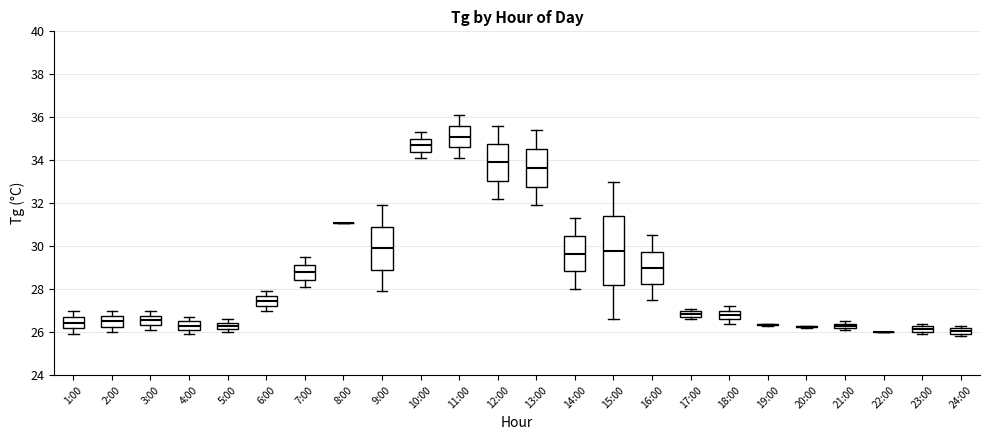

Where is the upper edge of the box for 7:00 on the y-axis? The values are not printed on the chart, so give them approximately, as read against the axis.

29.2